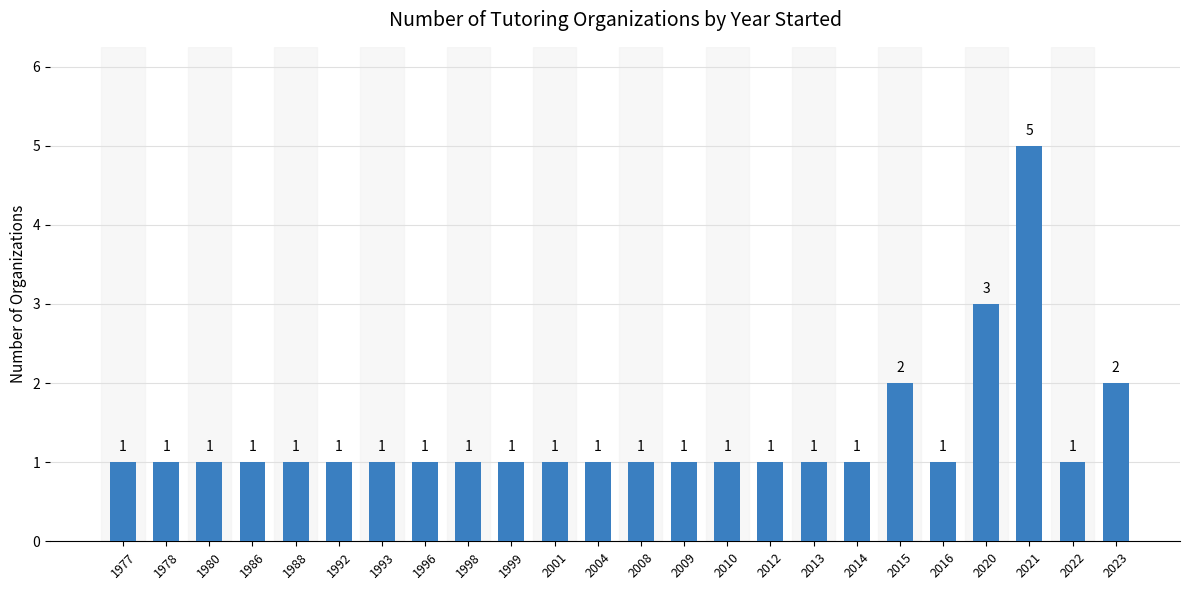

Is it true that the value at 2016 is 1?

True